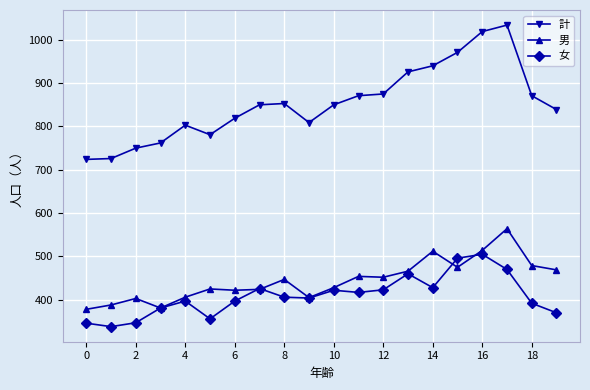

How many interior local valleys does the 女 series have?

5